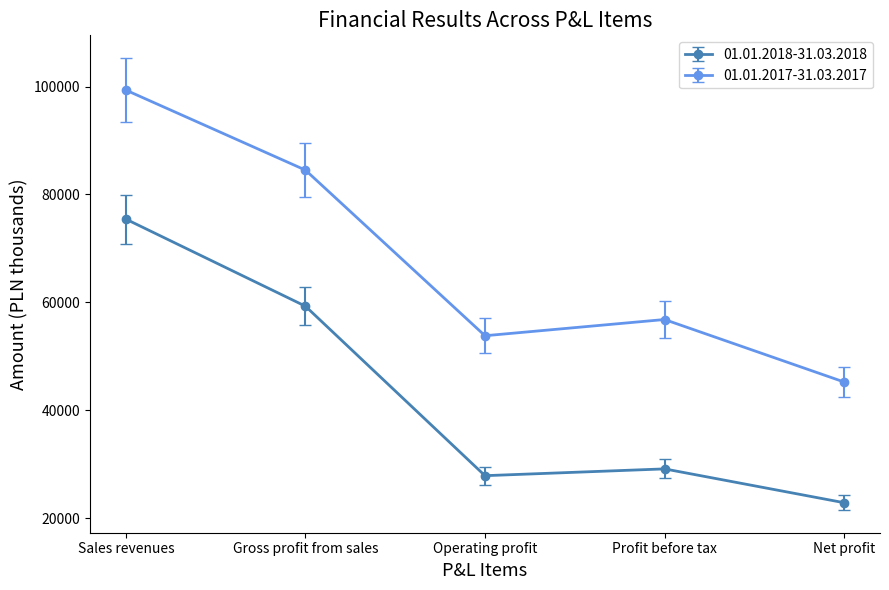

Which series changed the most between Gross profit from sales and Net profit?

01.01.2017-31.03.2017